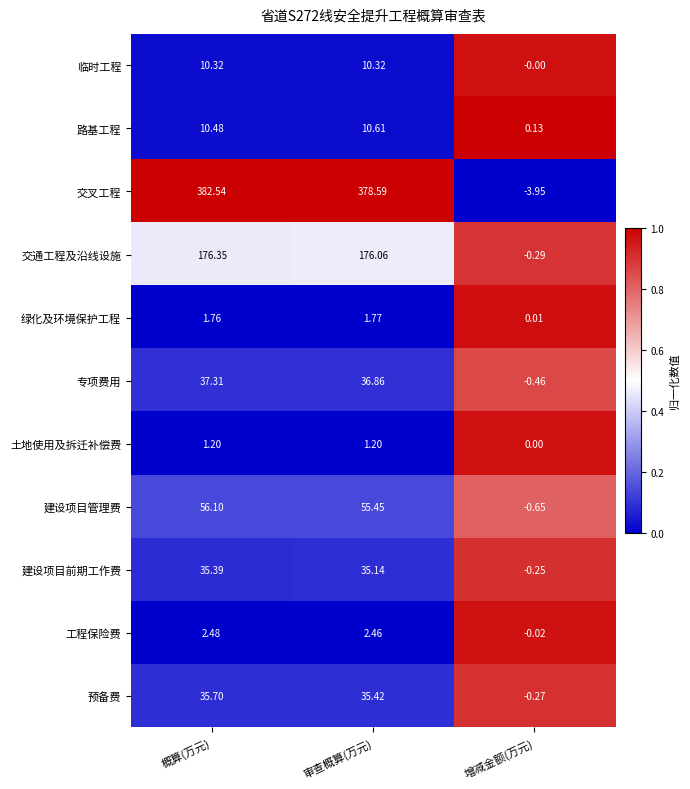

What is the spread (max minus min) of values at 审查概算(万元)?

377.4